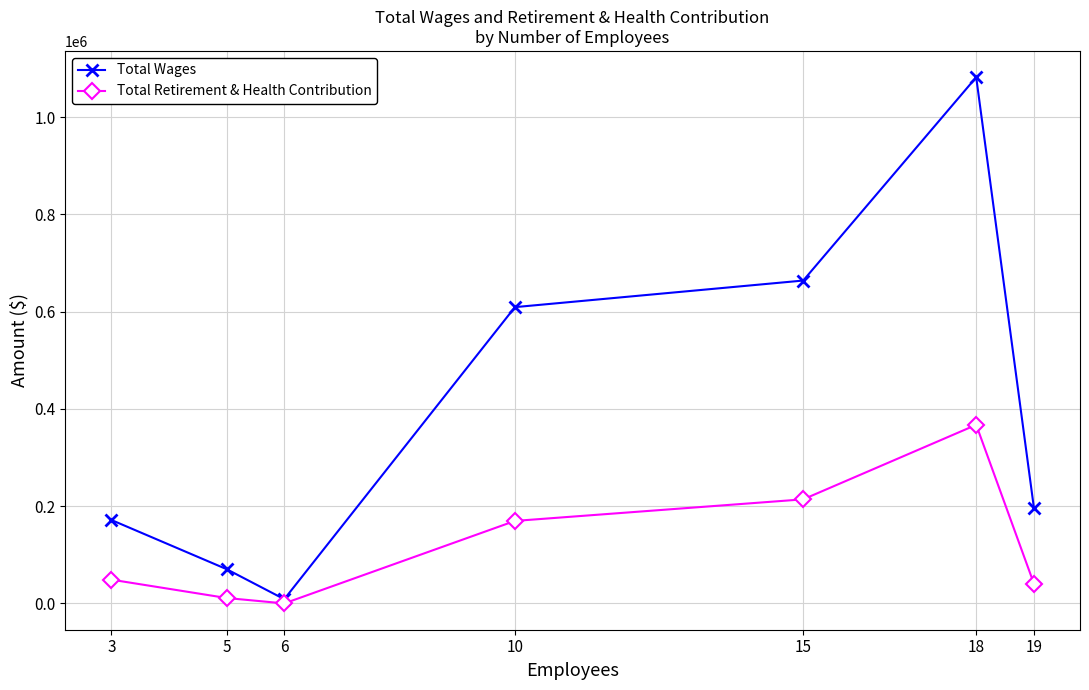

Is this an area chart (filled region under the line)?

No